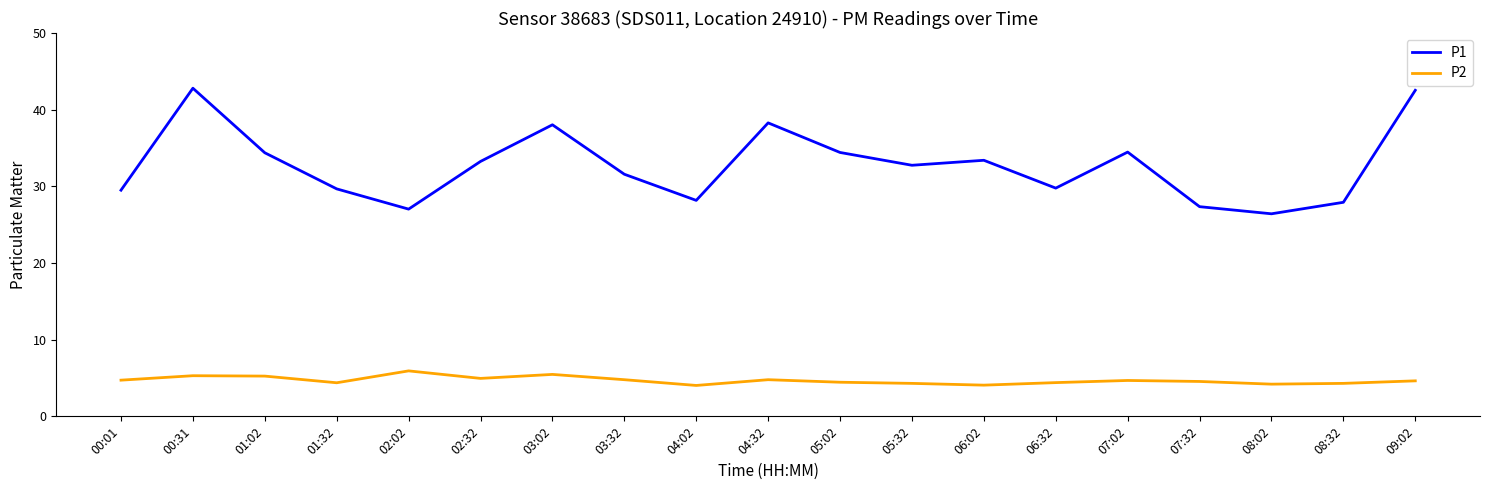

What is the difference between the P1 values at 06:32 and 05:32?

3.0